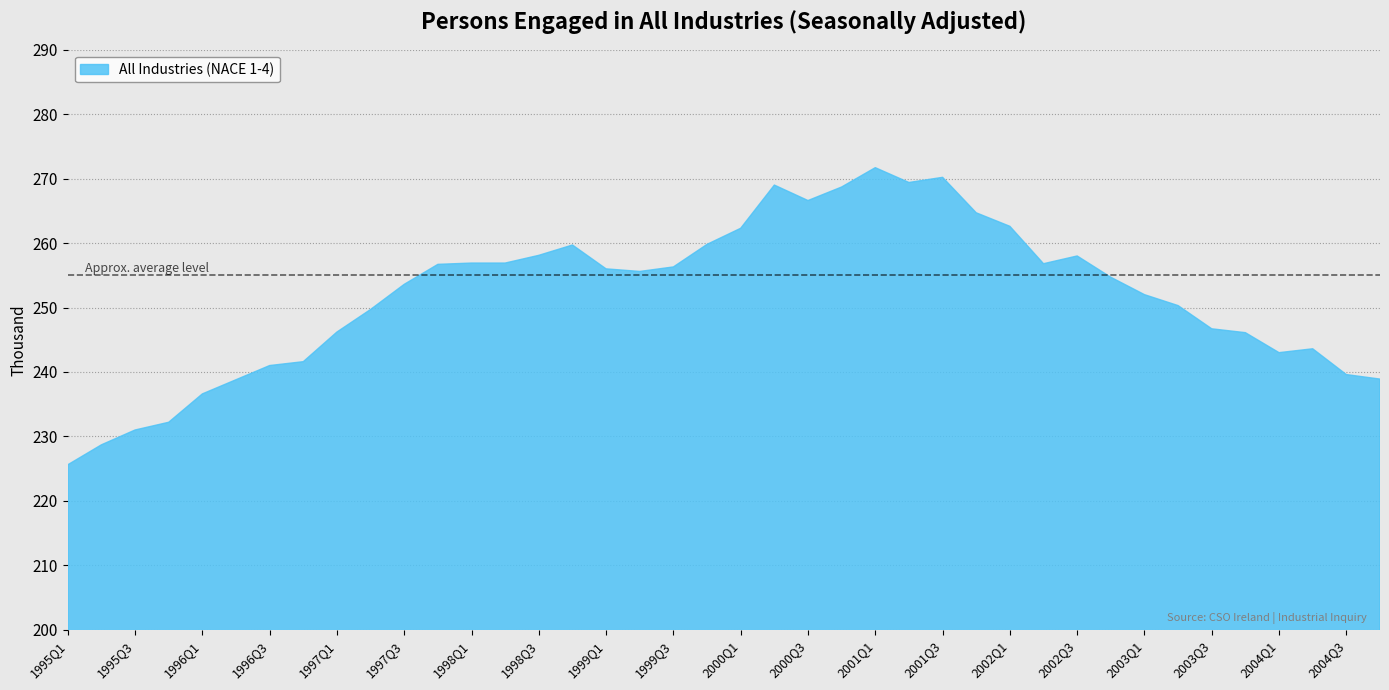

List the labels in order of value, smallest first.

1995Q1, 1995Q2, 1995Q3, 1995Q4, 1996Q1, 1996Q2, 2004Q4, 2004Q3, 1996Q3, 1996Q4, 2004Q1, 2004Q2, 2003Q4, 1997Q1, 2003Q3, 1997Q2, 2003Q2, 2003Q1, 1997Q3, 2002Q4, 1999Q2, 1999Q1, 1999Q3, 1997Q4, 2002Q2, 1998Q1, 1998Q2, 2002Q3, 1998Q3, 1998Q4, 1999Q4, 2000Q1, 2002Q1, 2001Q4, 2000Q3, 2000Q4, 2000Q2, 2001Q2, 2001Q3, 2001Q1